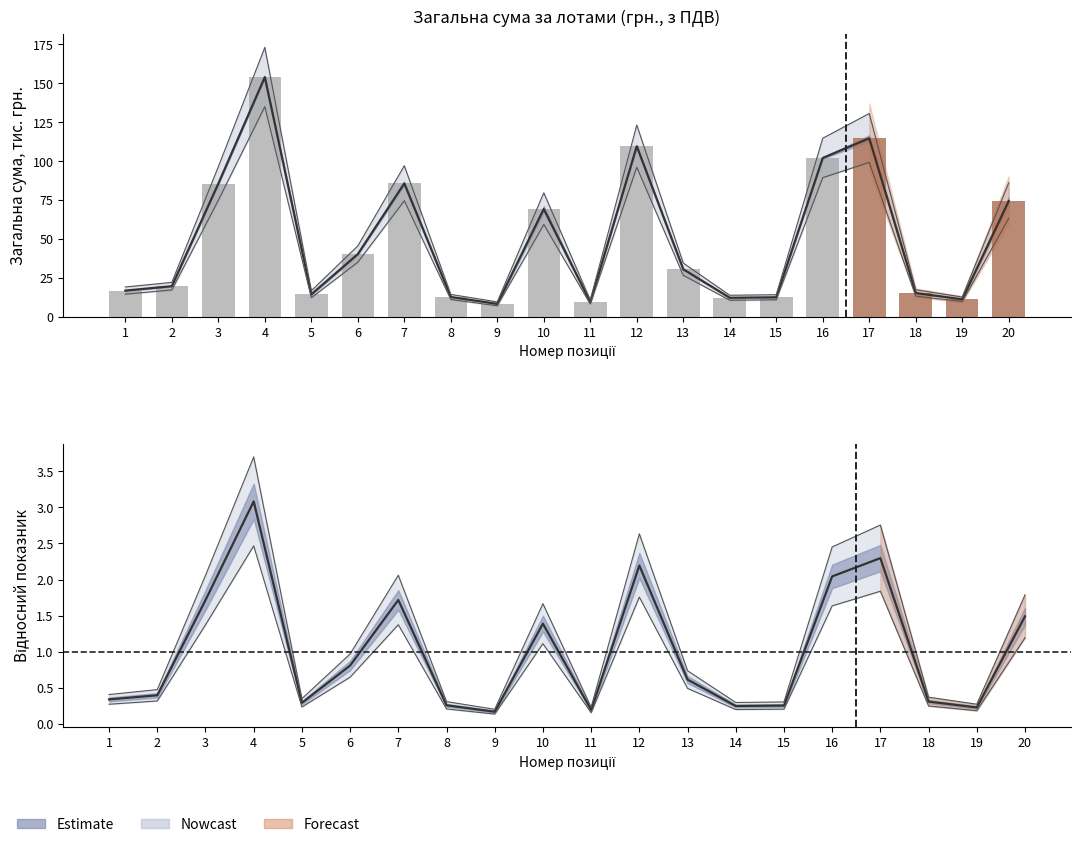

The value at 18 is 15.3. True or false?

True